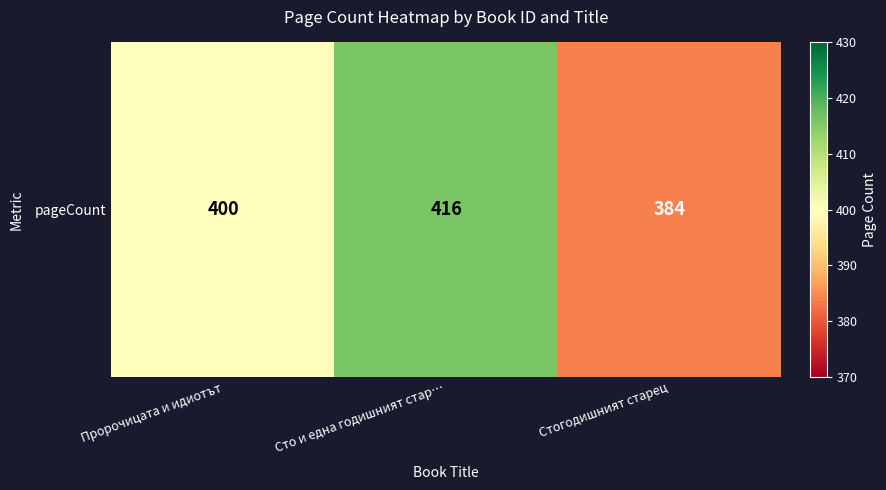

How many values are below 400?

1